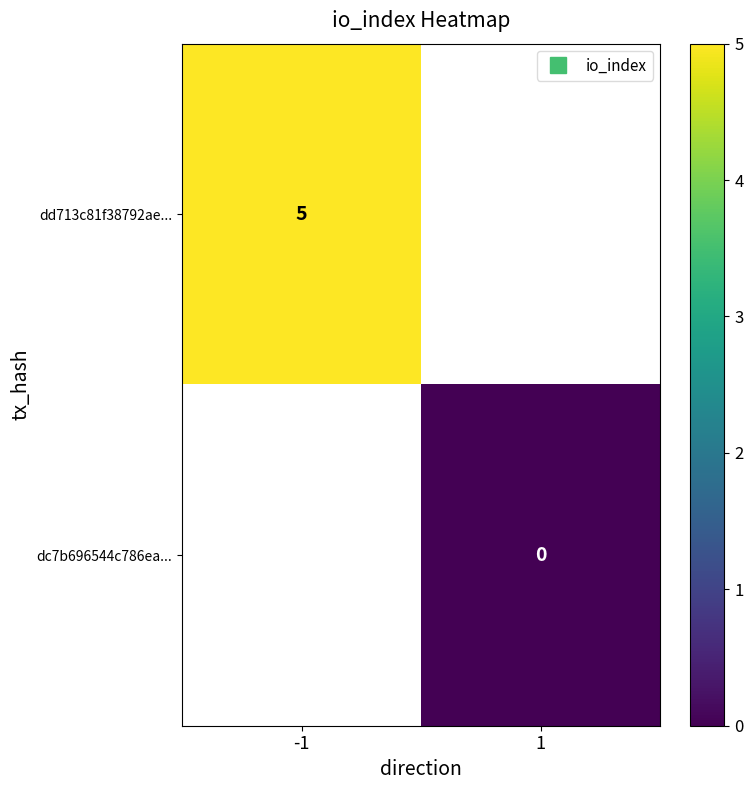

Is the value of dd713c81f38792ae... at 1 greater than the value of dc7b696544c786ea... at -1?

No